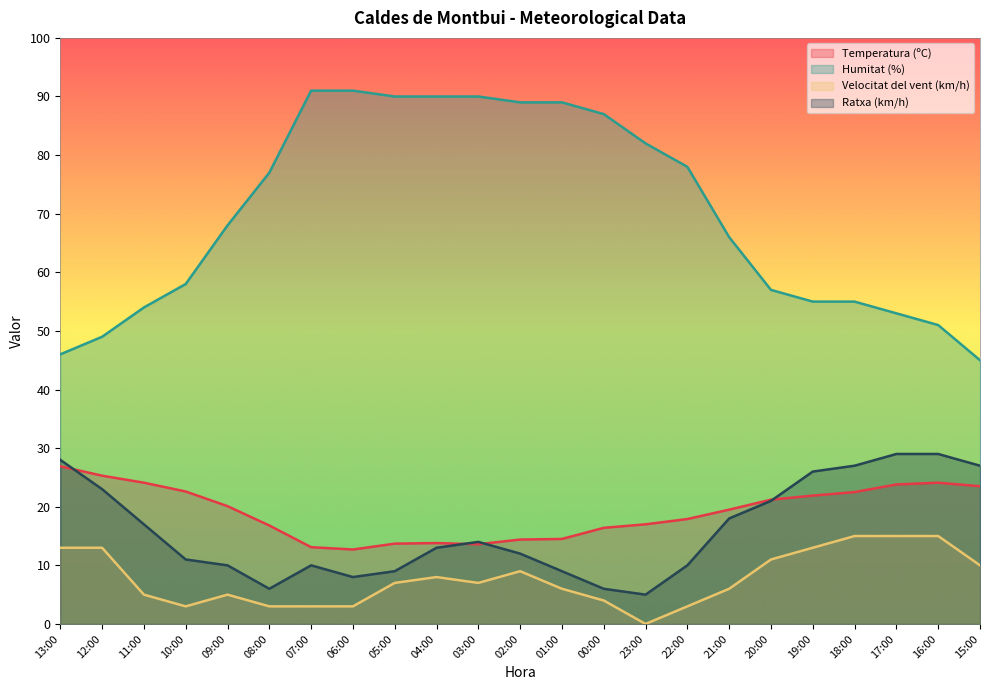

What is the label of the 12th point from the left?

02:00